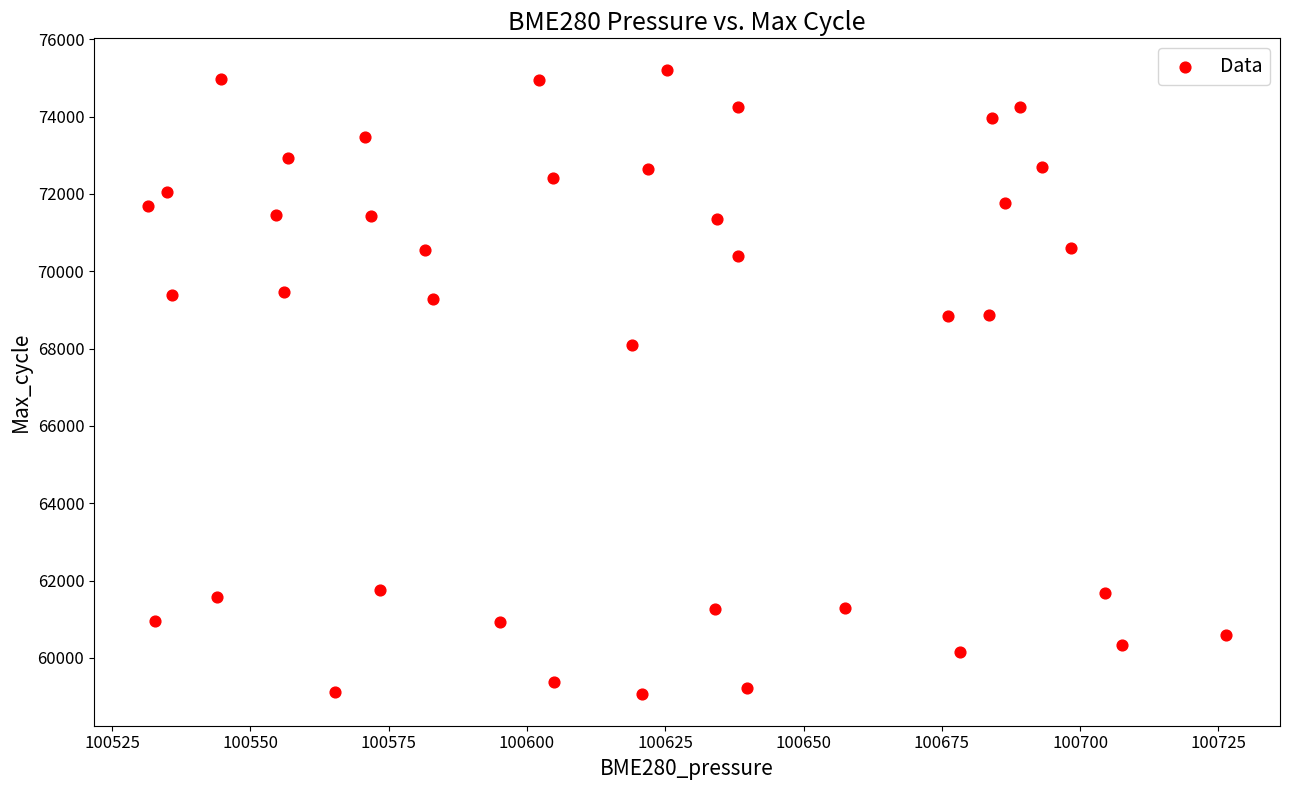

What Y value in the scatter plot is closest to 67135?

68085